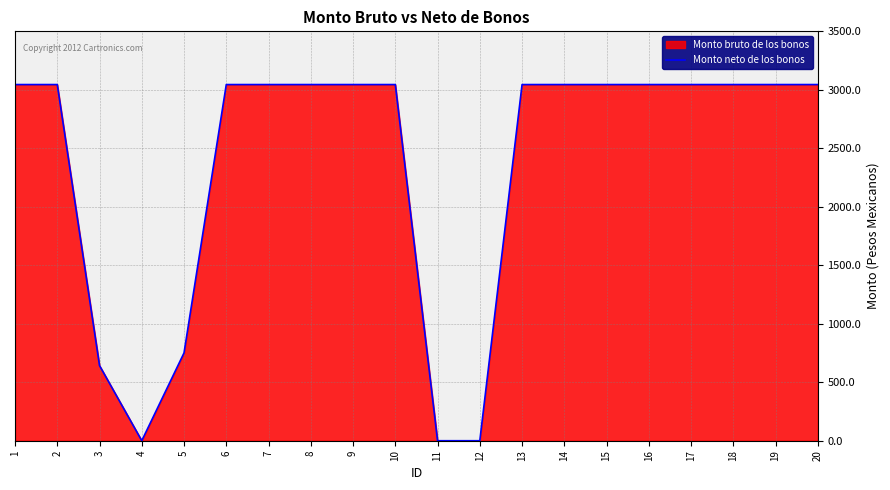

List the labels in order of value, smallest first.

4, 11, 12, 3, 5, 1, 2, 6, 7, 8, 9, 10, 13, 14, 15, 16, 17, 18, 19, 20